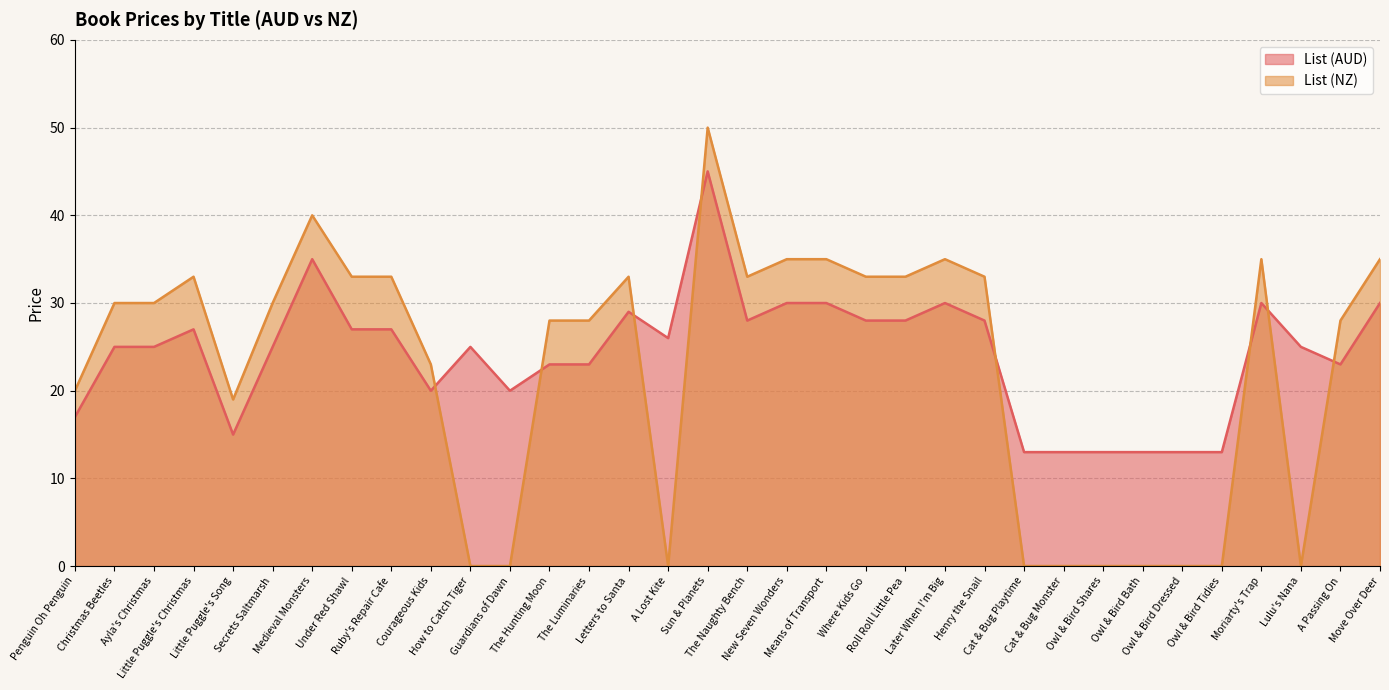

What is the sum of the List (AUD) values at Letters to Santa and Move Over Deer?

59.0